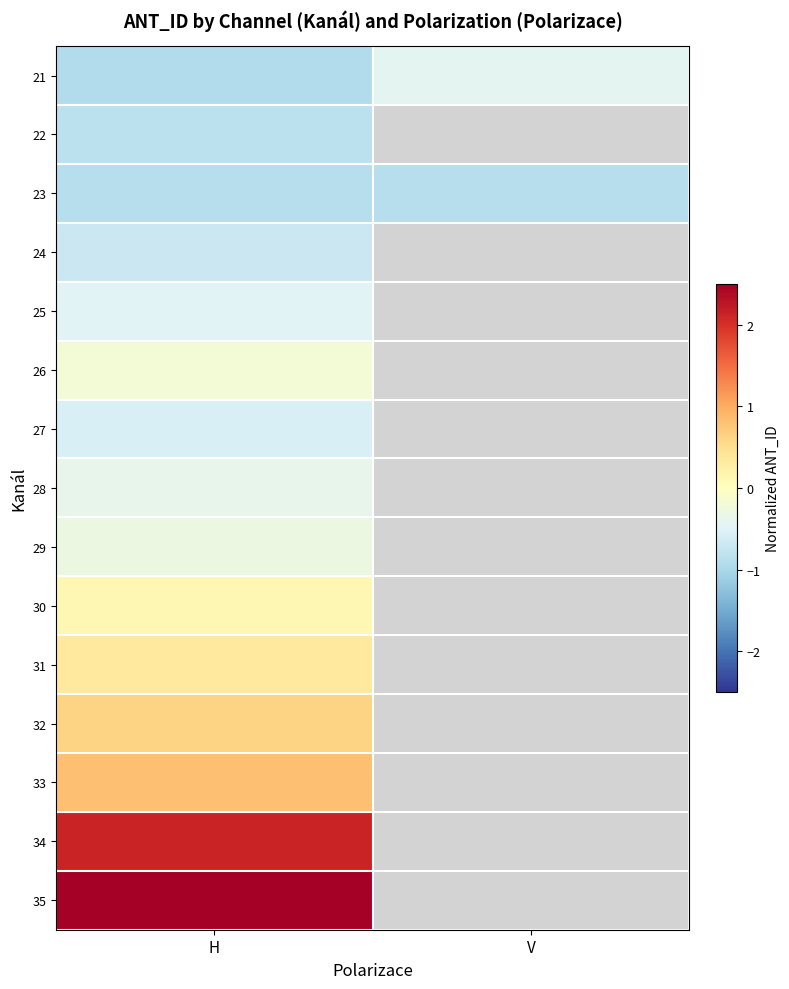

Rank the categories by 25 value from highest to lowest.

H, V